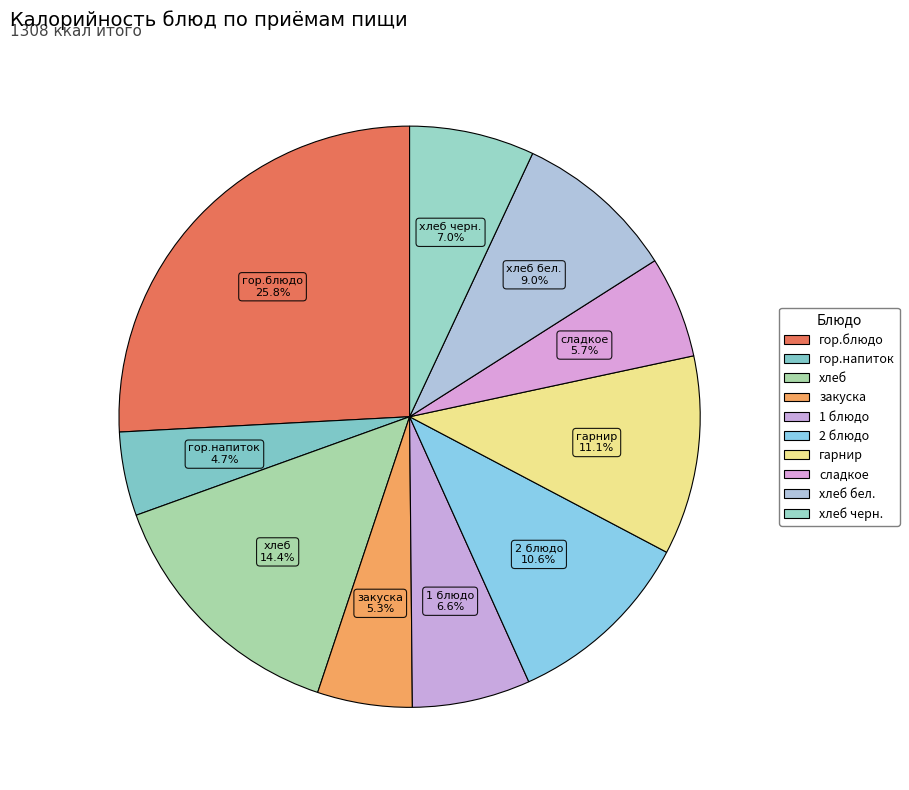

How many slices are in this pie chart?

10